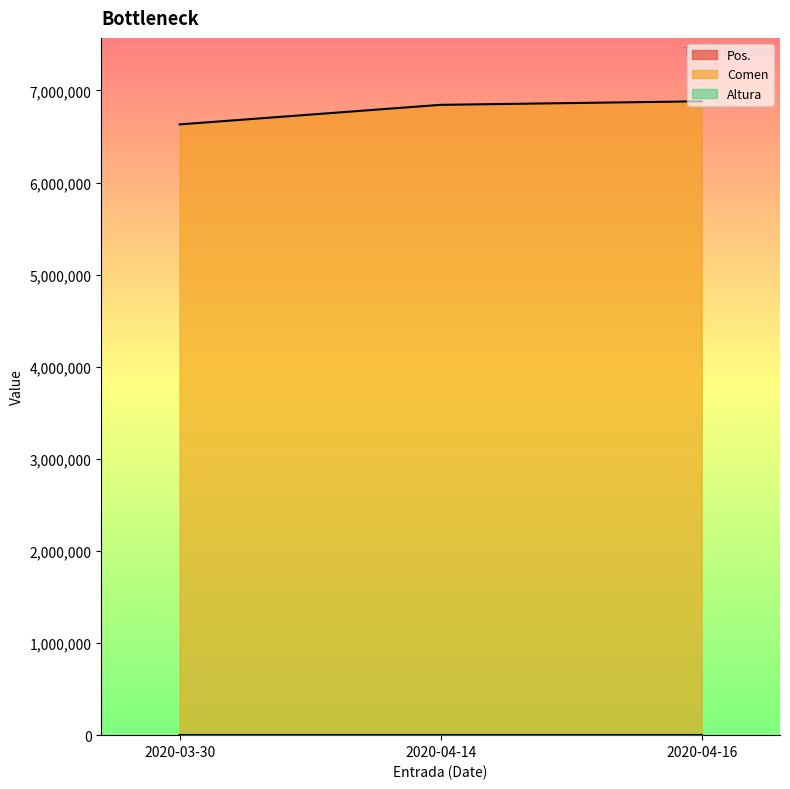

Rank the series by their maximum value, from lowest to highest.

Pos., Comen